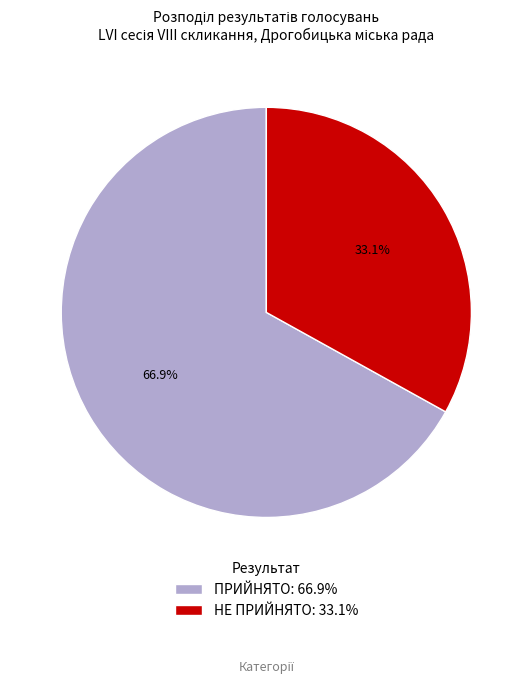

To the nearest percent, what is the difference between the ПРИЙНЯТО and НЕ ПРИЙНЯТО slice percentages?

34%